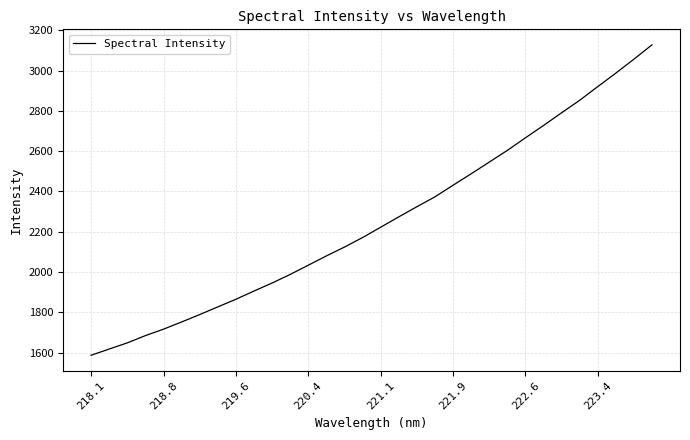

The value at 223.4 is 1101.7. True or false?

False